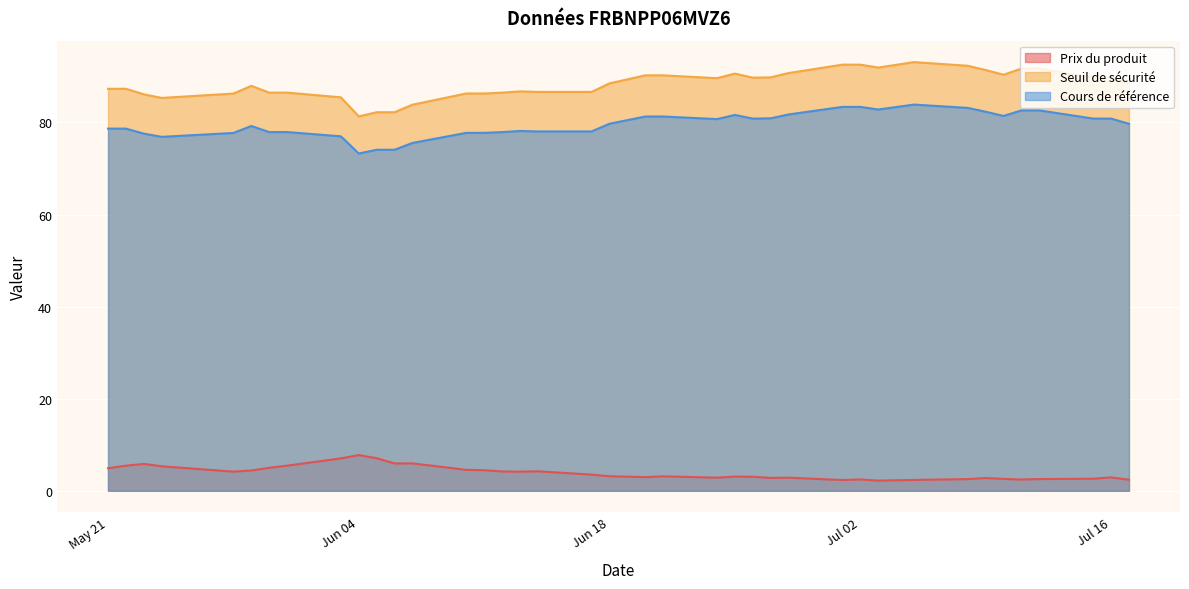

What is the difference between the Prix du produit values at 2024-07-12 and 2024-07-15?

0.1